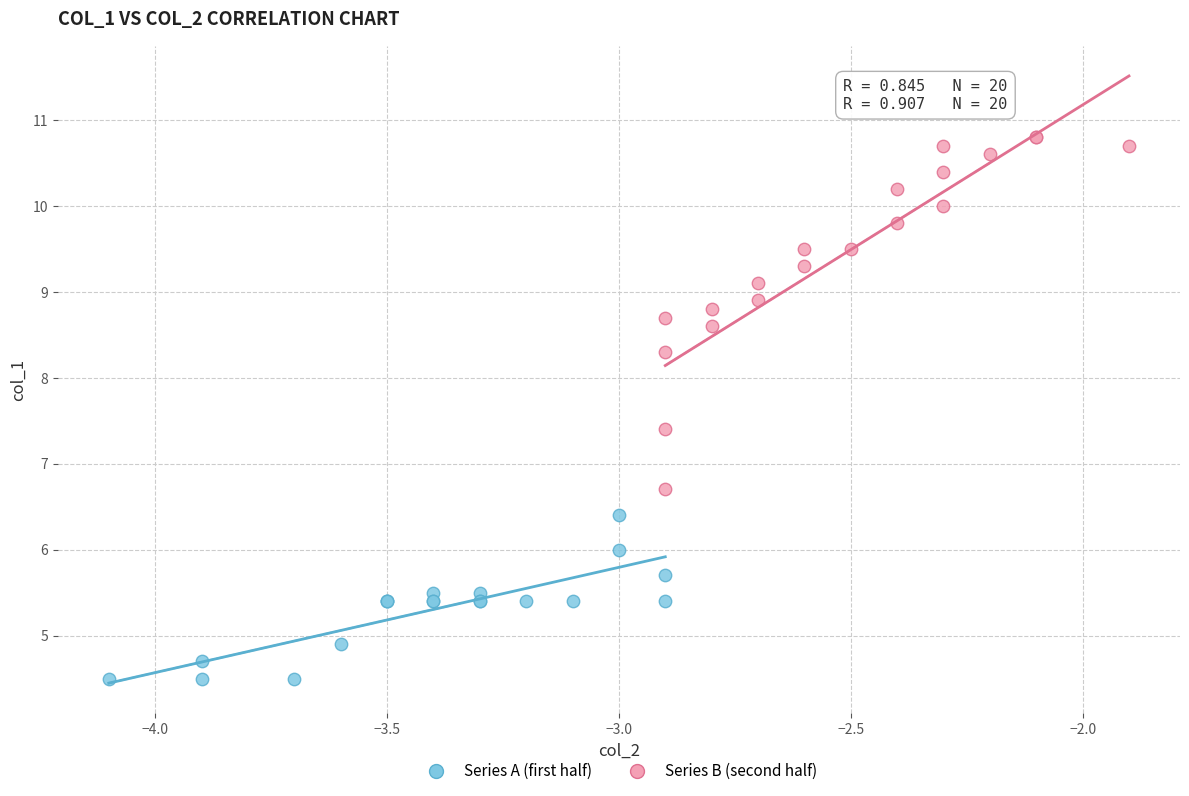

What are all the series names shown in the legend?

Series A (first half), Series B (second half)